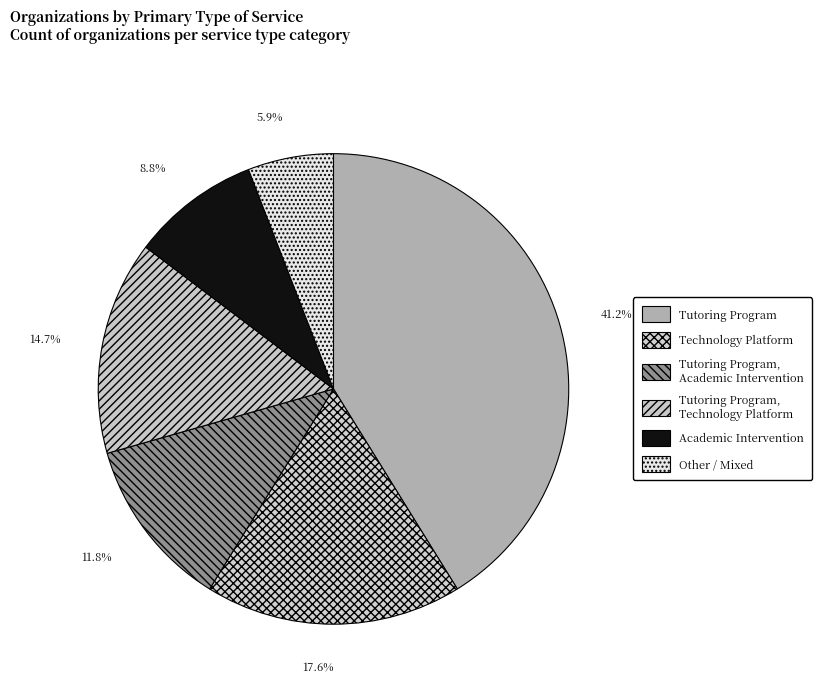

Is Tutoring Program, Academic Intervention the majority of the pie?

No